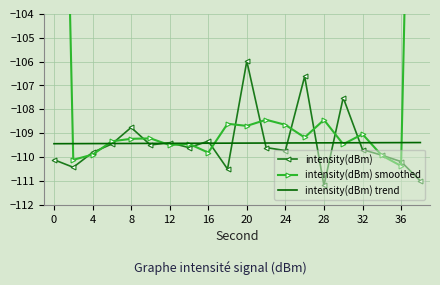

The intensity(dBm) series shows -189.1 at 12. True or false?

False